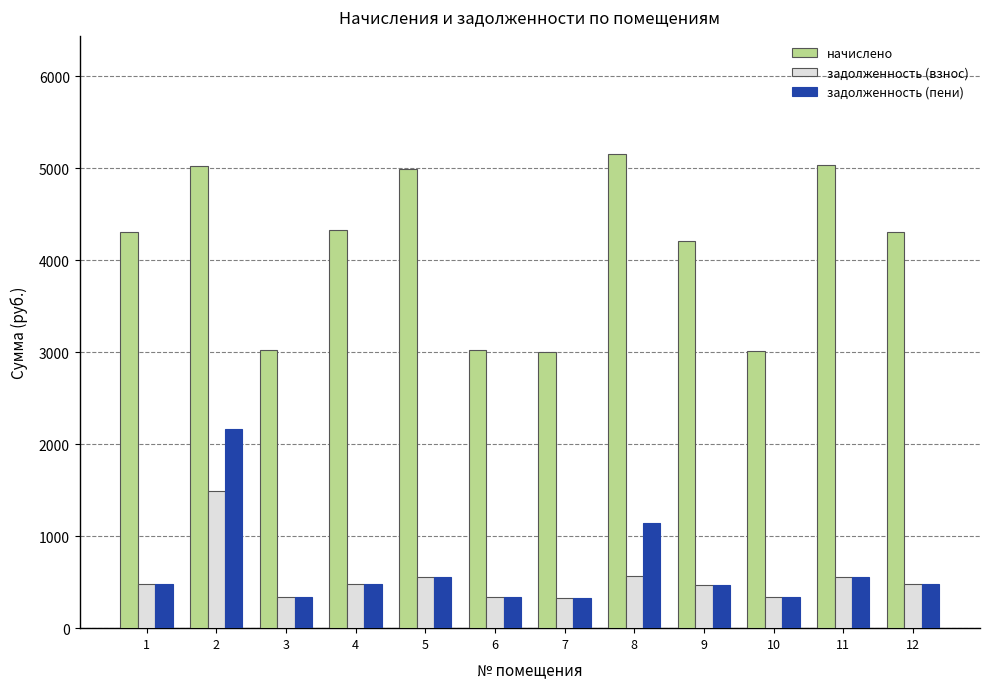

Which series has the largest range (max minus min)?

начислено